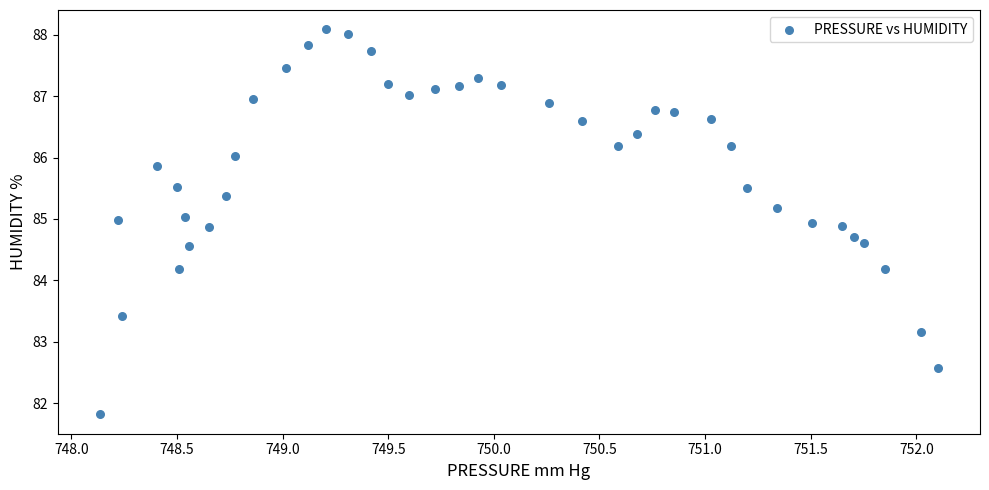

What is the range of X values (max minus min)?

4.0